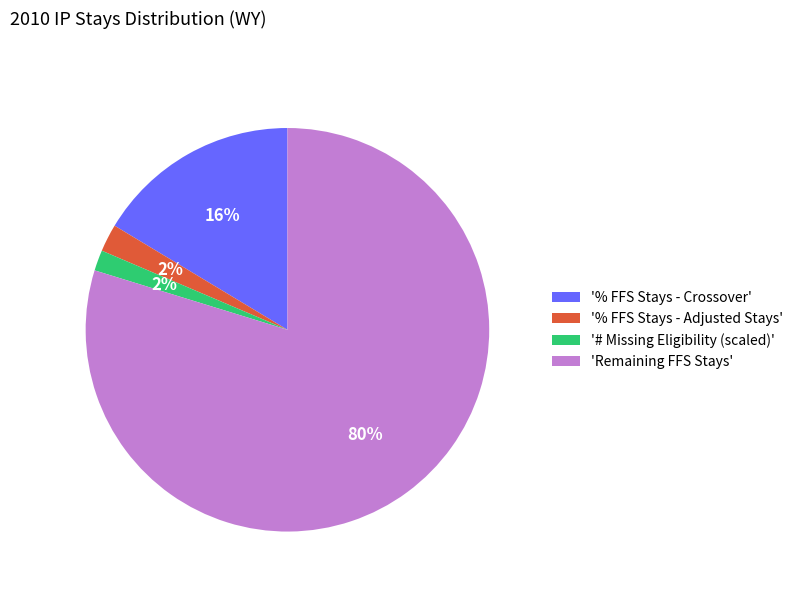

How many segments does this pie chart have?

4